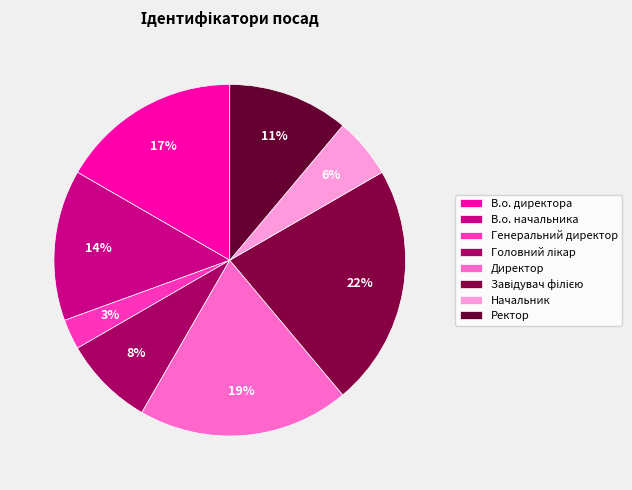

True or false: Директор accounts for 19% of the total.

True